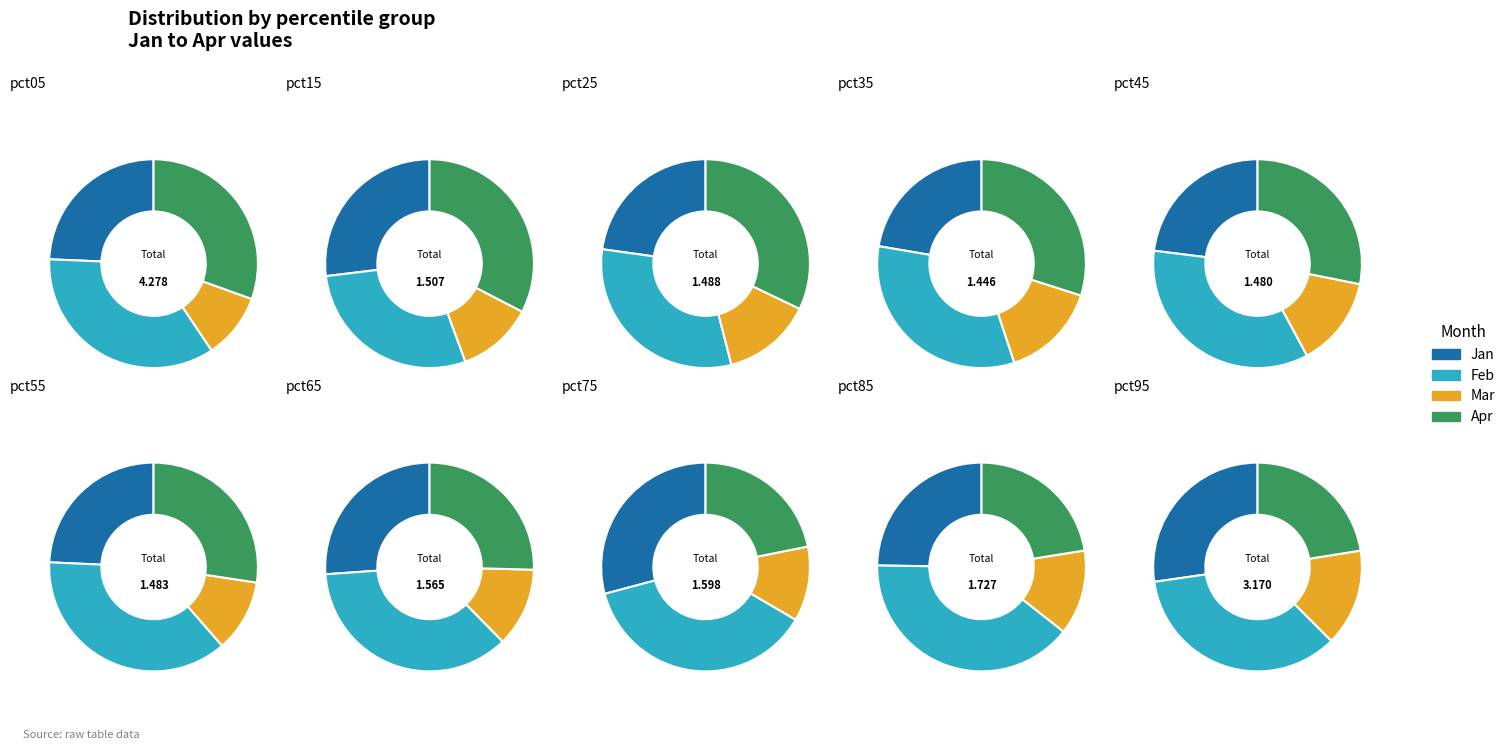

Is it true that pct95 is 9% of the pie?

False